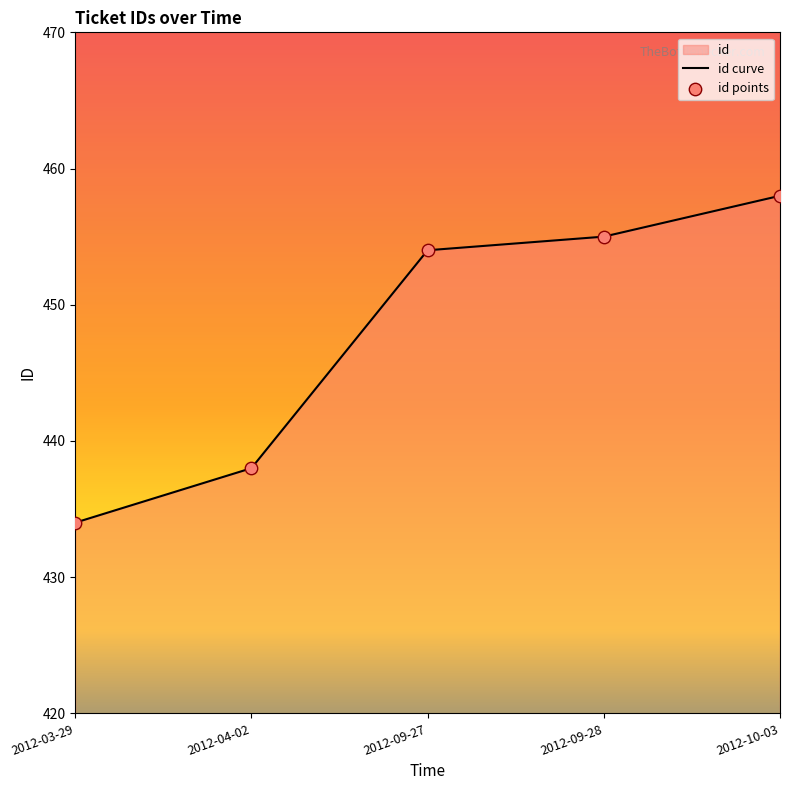

Which series has the largest Y range (max minus min)?

id curve